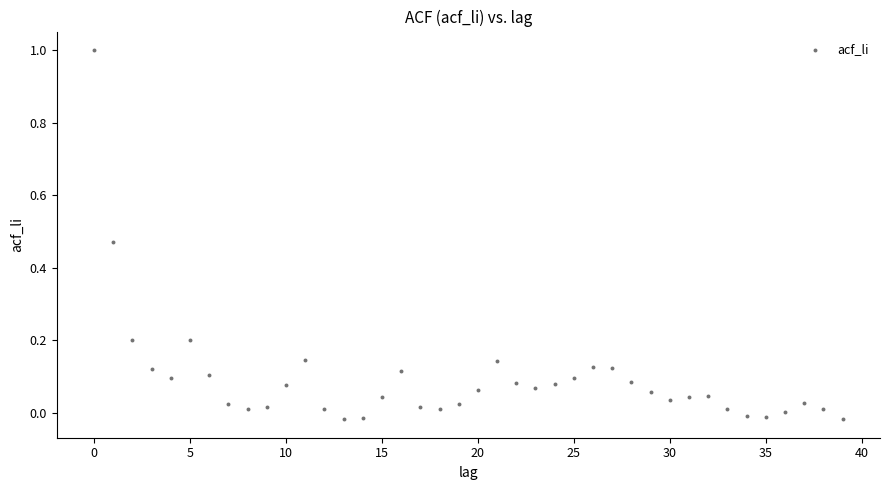

What is the range of Y values (max minus min)?

1.0